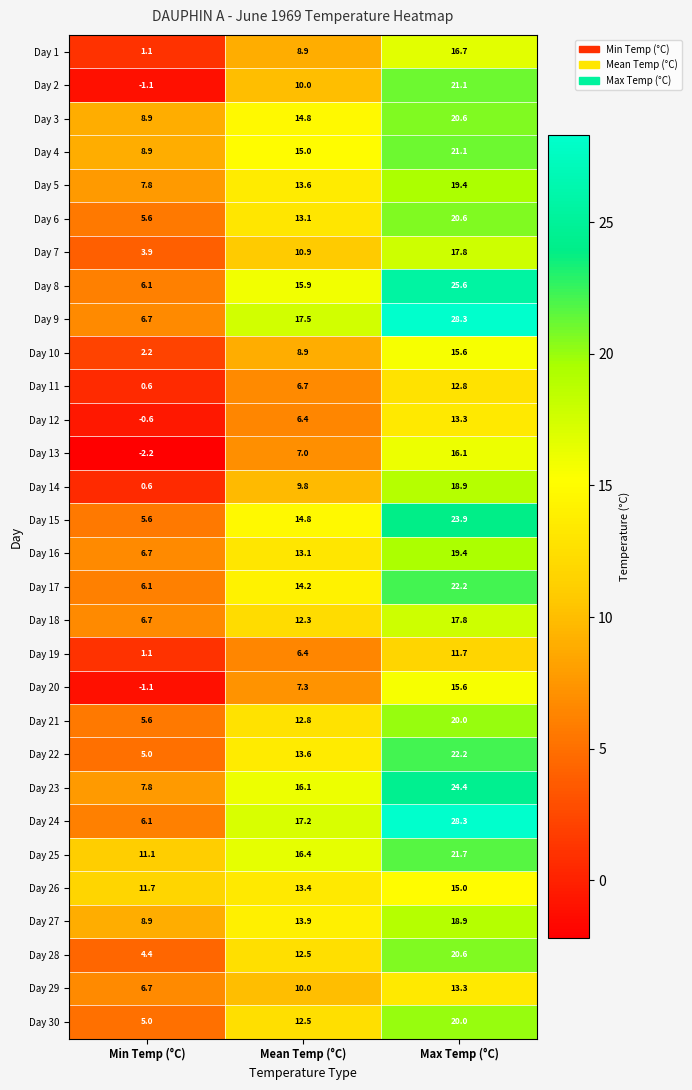

What is the spread (max minus min) of values at Max Temp (°C)?

16.6